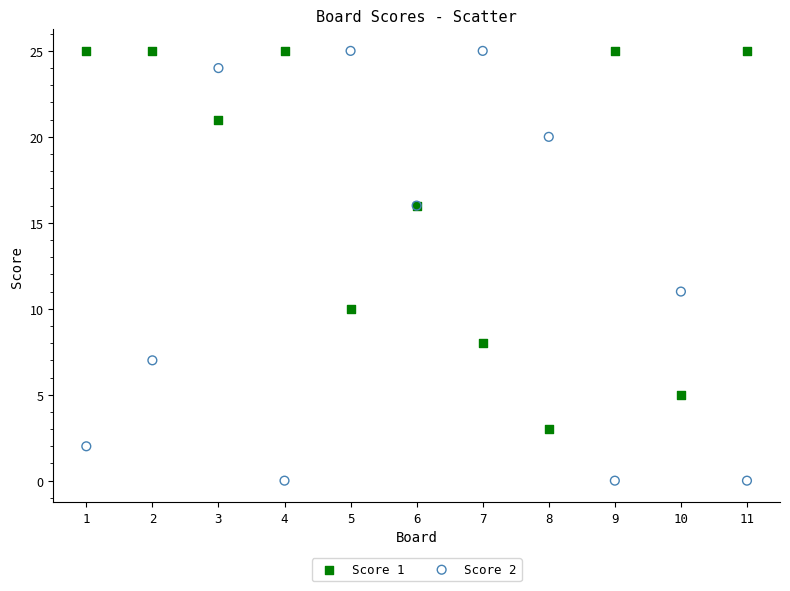

What are all the series names shown in the legend?

Score 1, Score 2